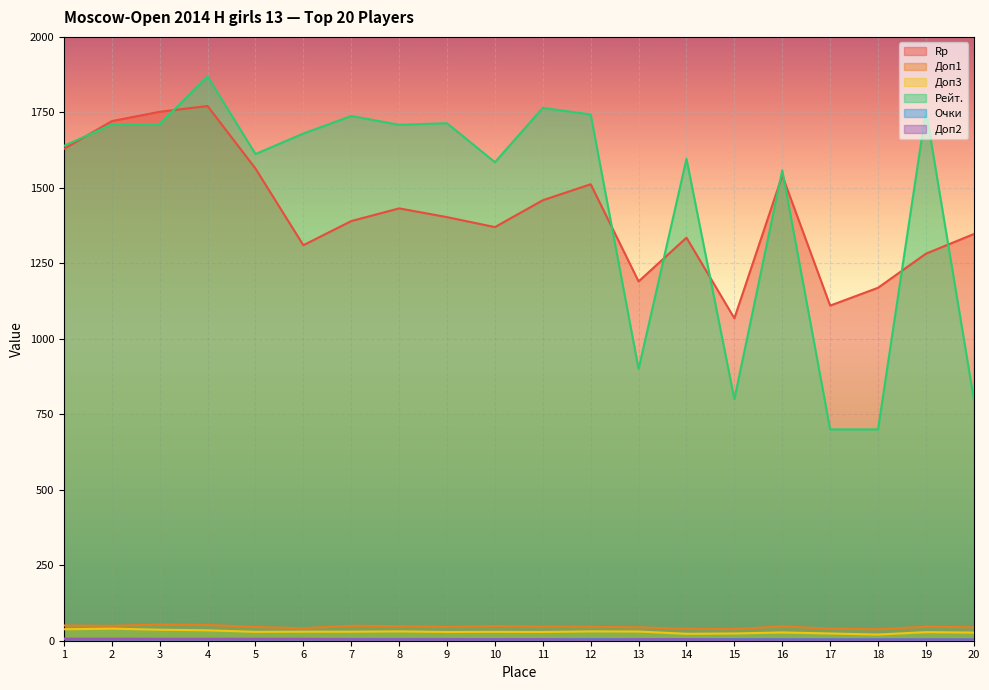

True or false: Очки and Доп2 cross at least once.

False